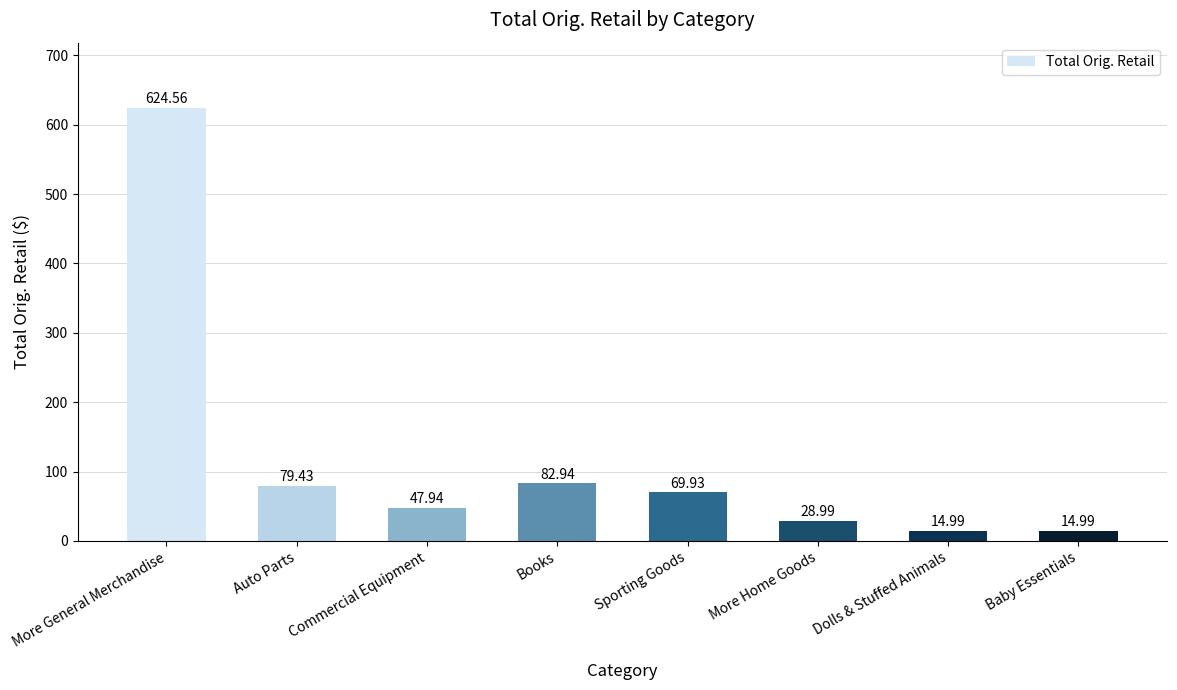

What is the greatest value displayed?

624.6